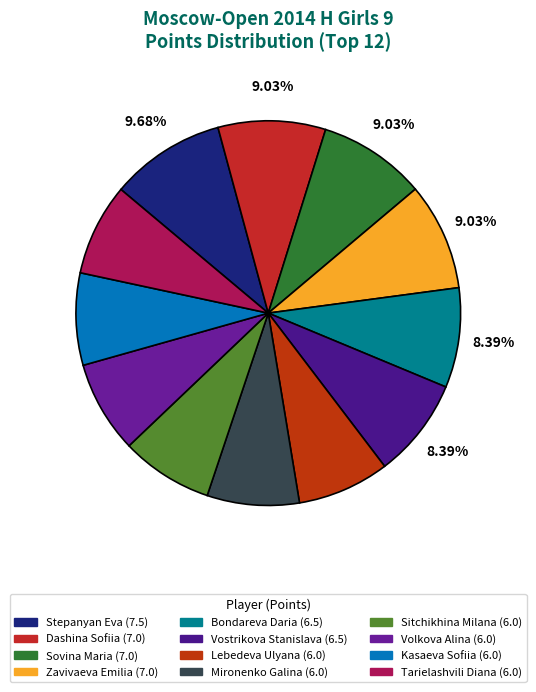

Count the number of slices in the pie.

12